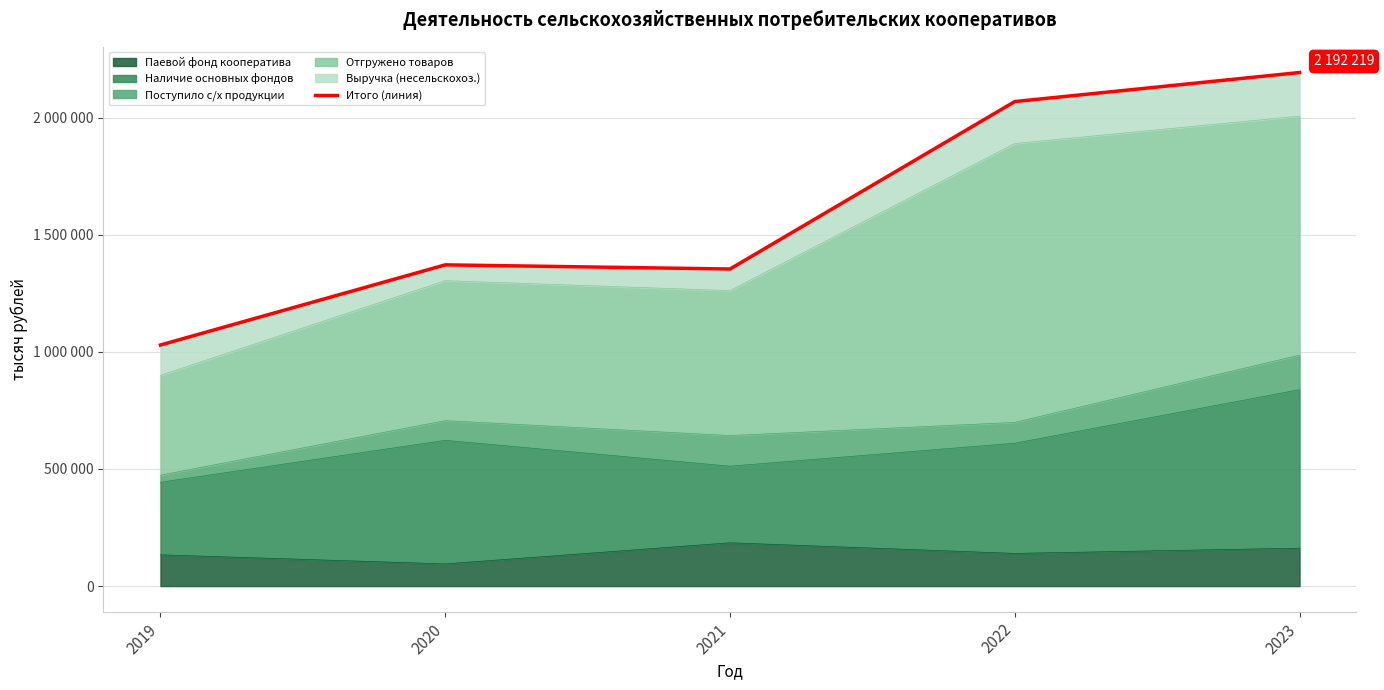

What is the change in value from 2020 to 2022?

+697007